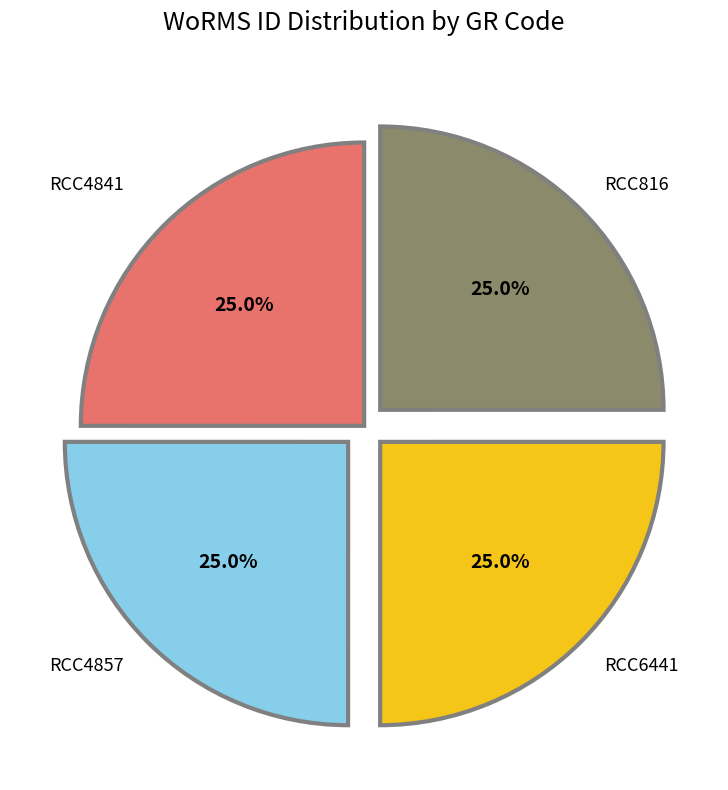

Is there any slice that represents more than half of the pie?

No